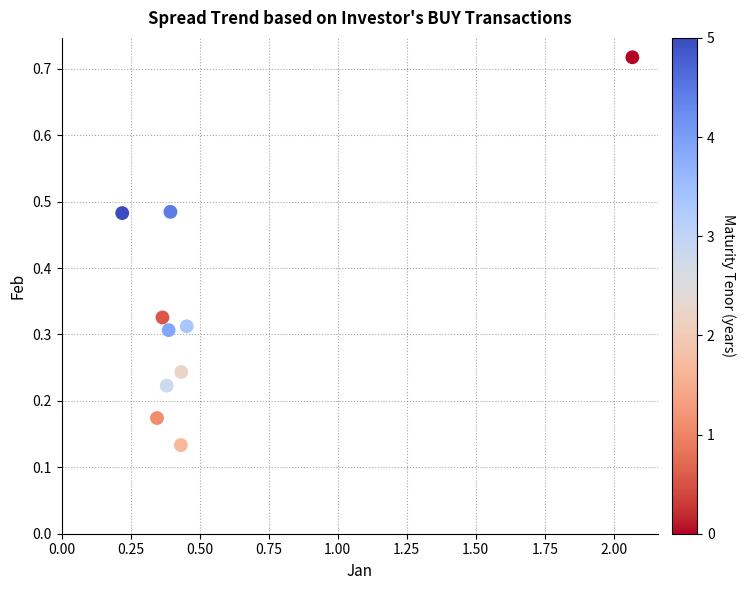

What is the range of X values (max minus min)?

1.8